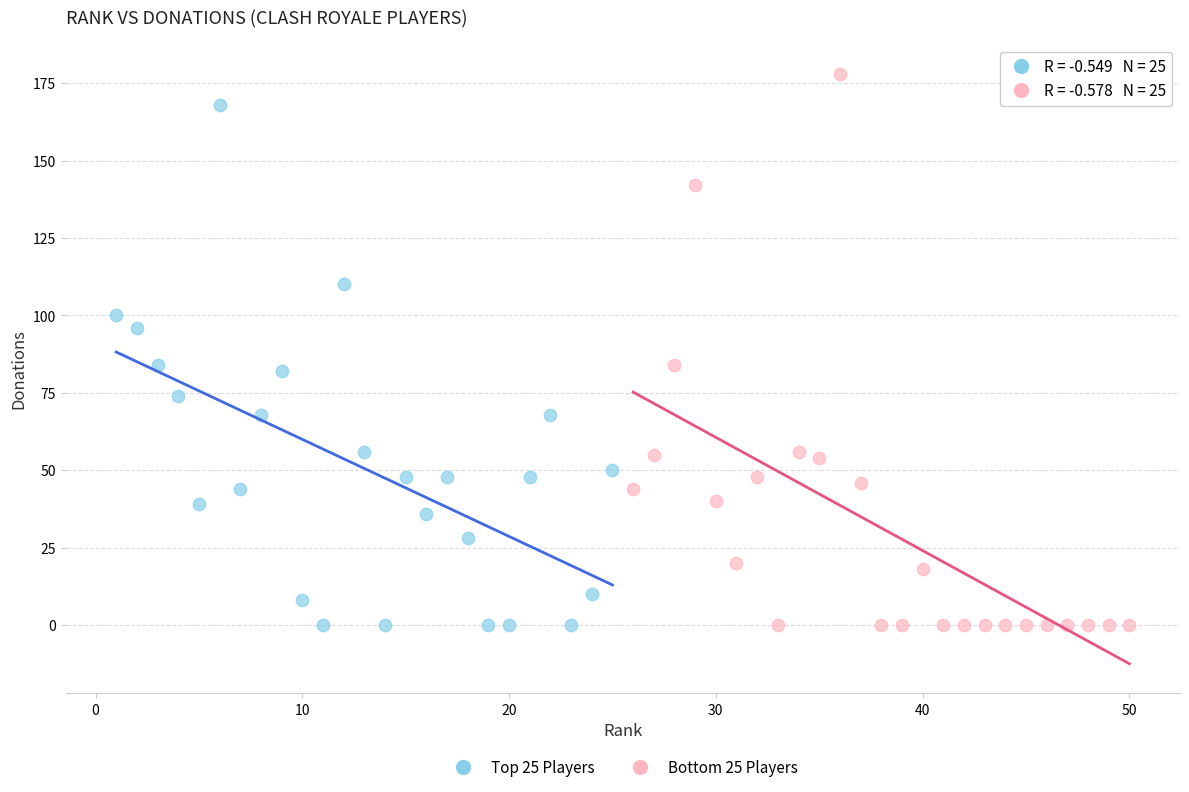

Which series reaches the maximum Y coordinate?

Bottom 25 Players